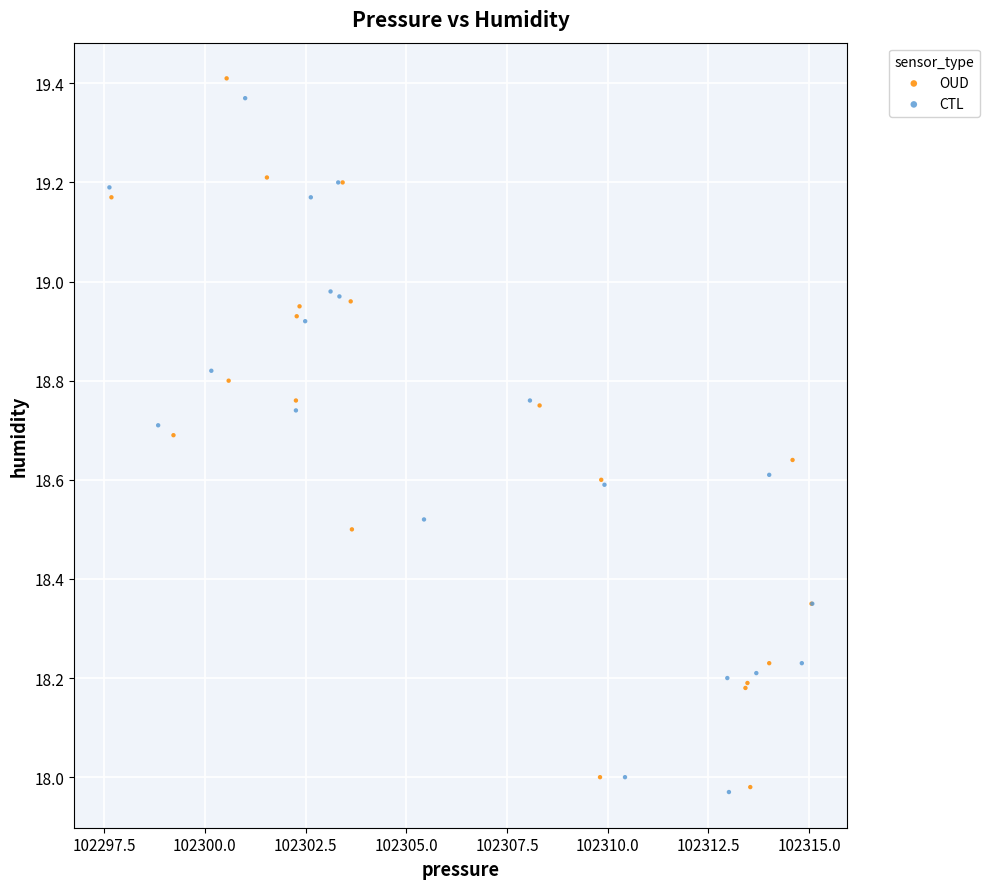

Which series has the widest spread of Y values?

OUD